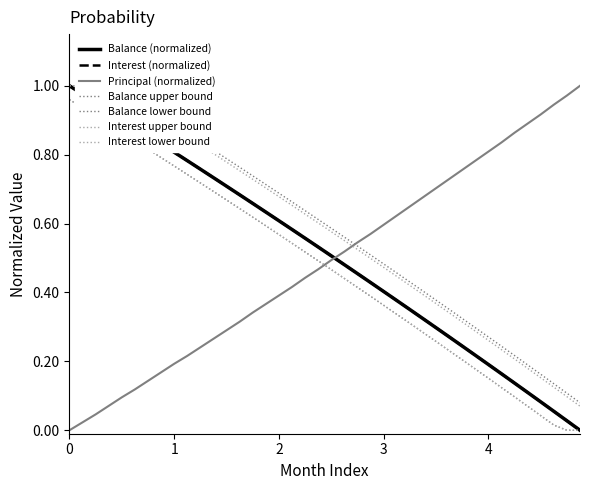

Which series has the widest spread of values?

Interest